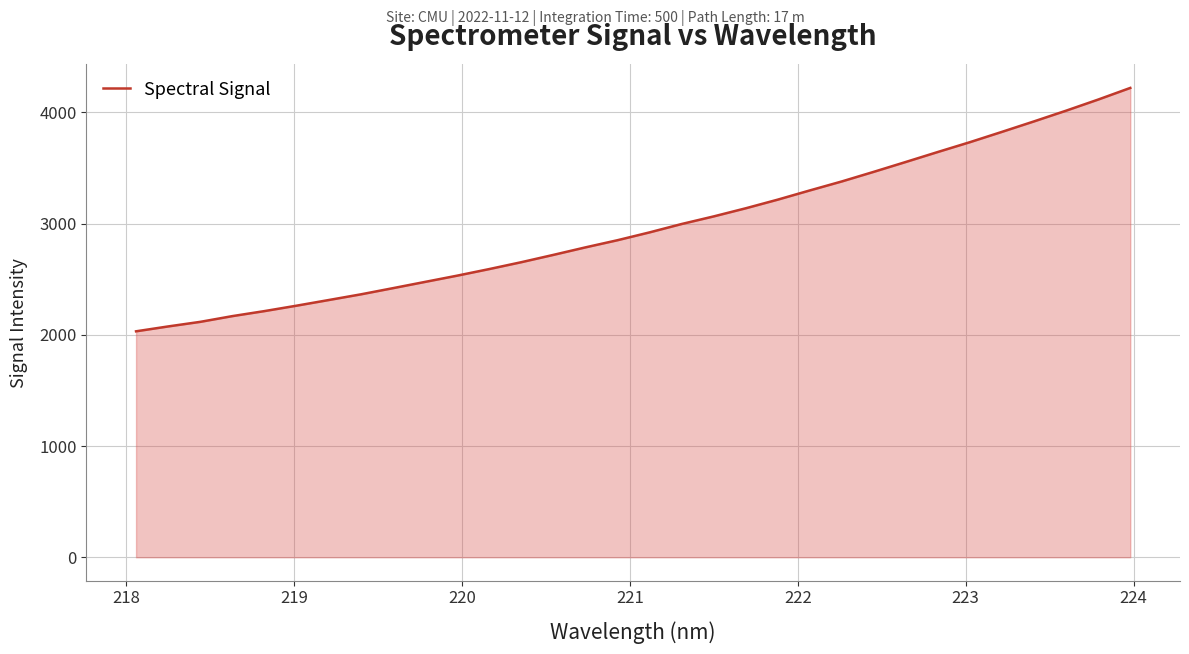

What is the minimum value shown in the chart?

2032.0